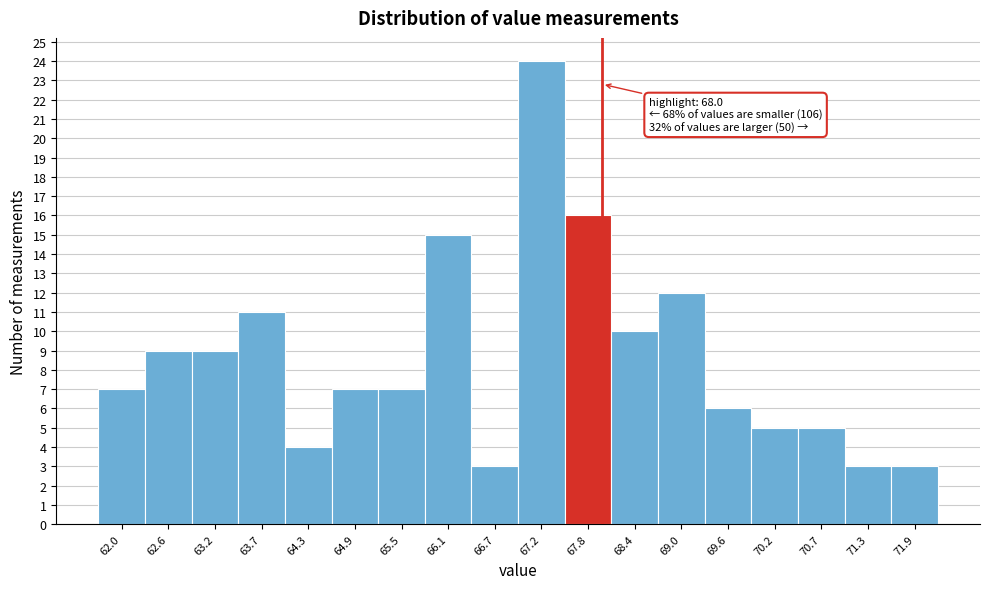

Which range on the x-axis has the tallest bar?

67.0 to 67.5